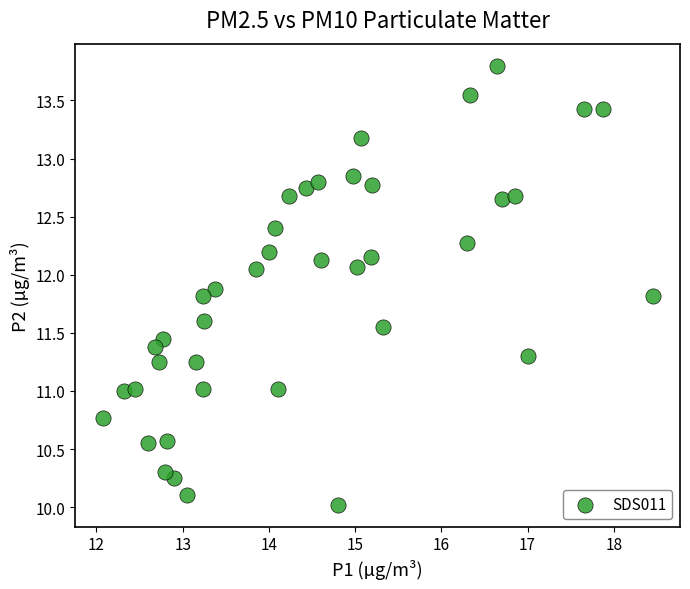

What is the range of Y values (max minus min)?

3.8